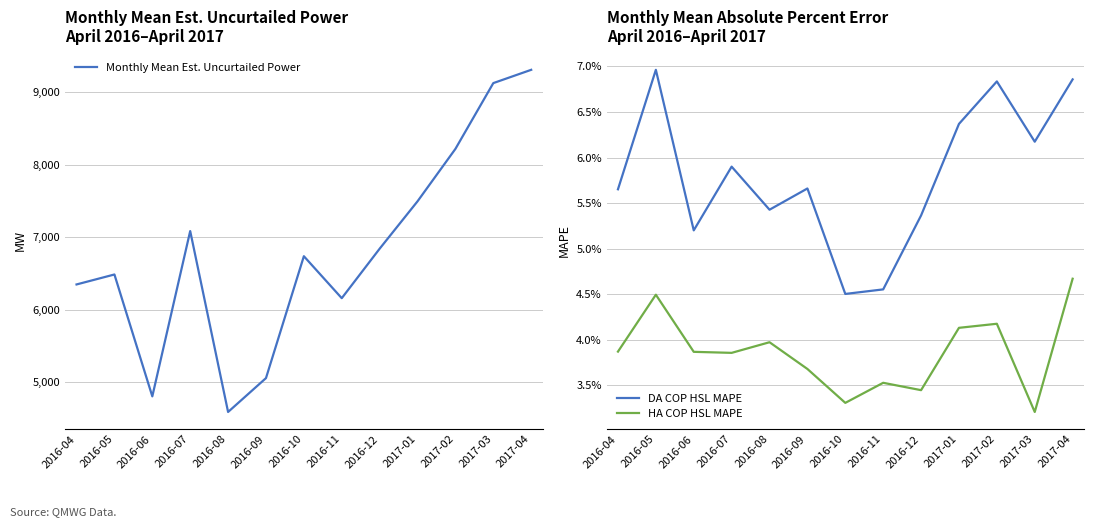

At which label is Monthly Mean Est. Uncurtailed Power closest to 6947?

2016-12